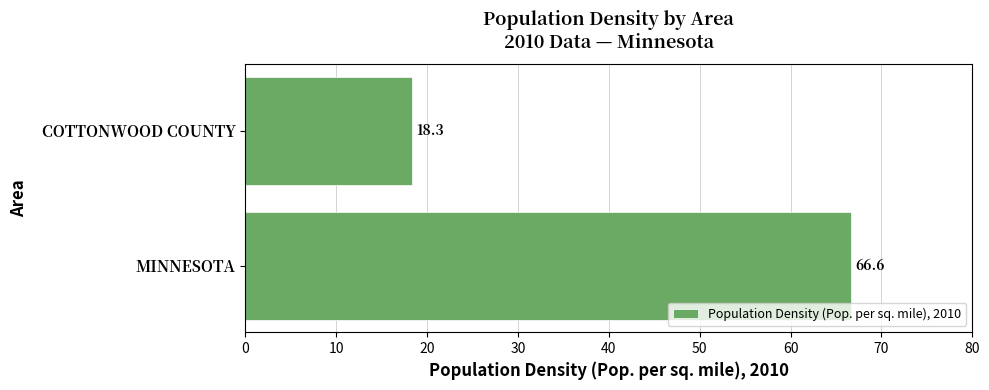

Reading bottom to top, what are all the values shown in this chart?

66.6	18.3